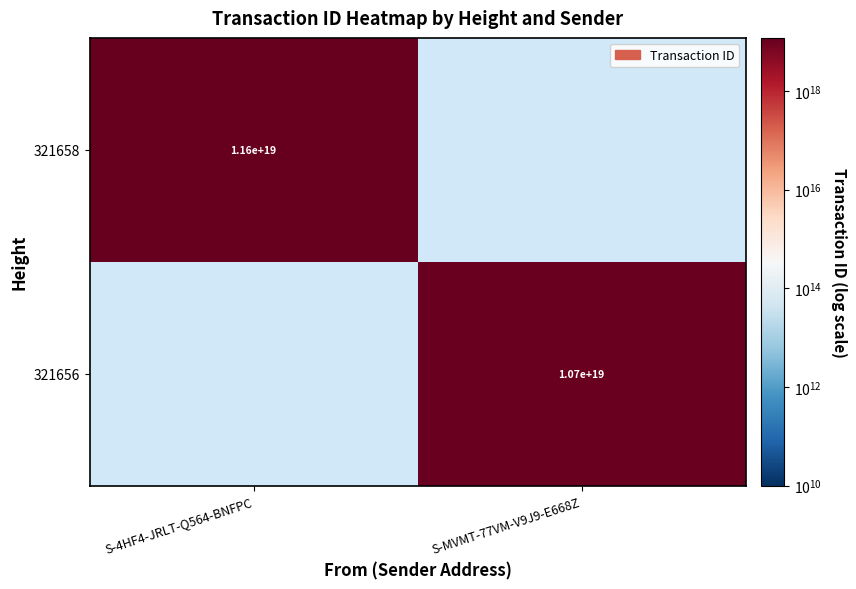

At which category does the chart reach its minimum across all series?

S-MVMT-77VM-V9J9-E668Z